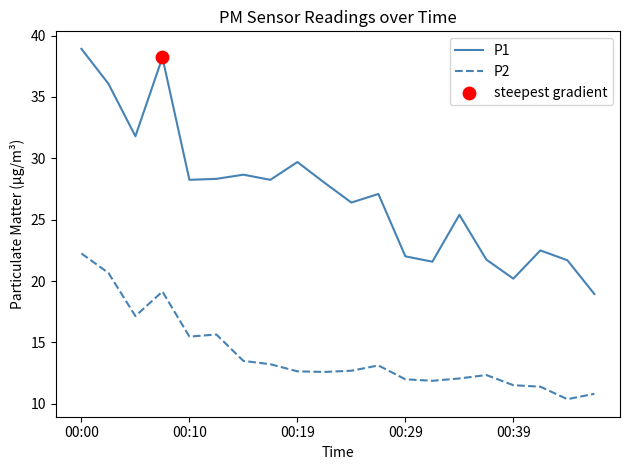

At how many categories does at least one series exceed 24?

13